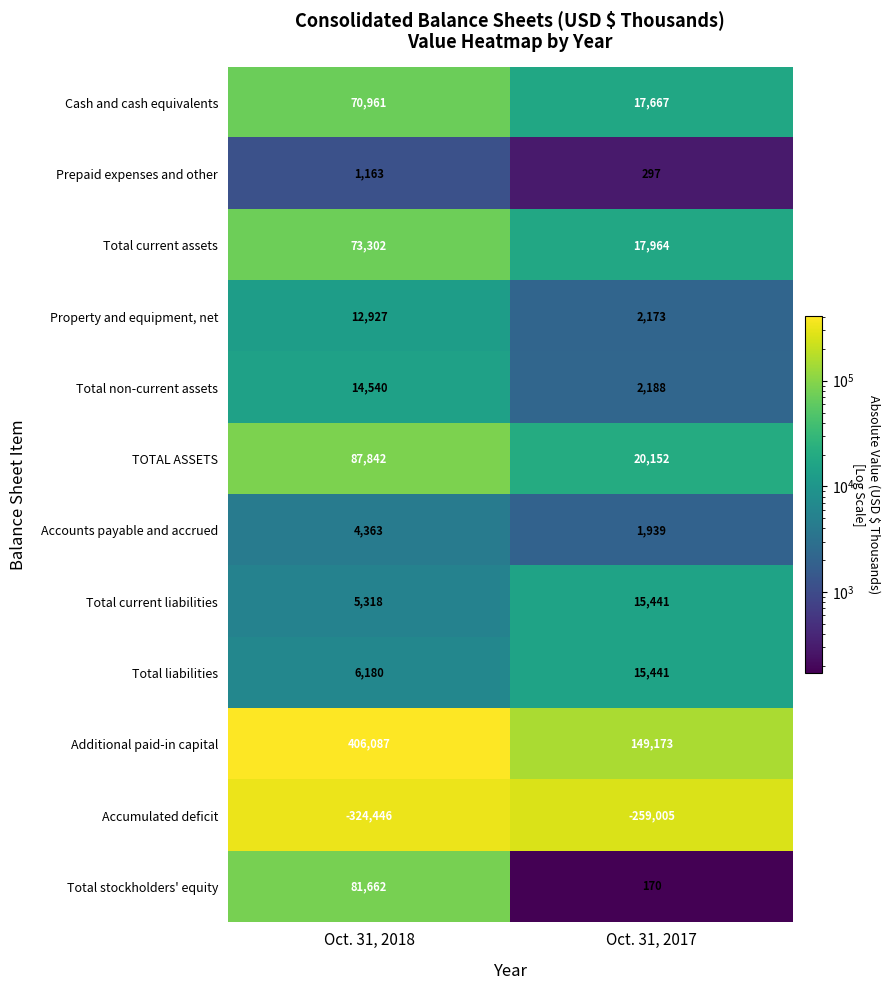

At which label is Total liabilities closest to 10810?

Oct. 31, 2018